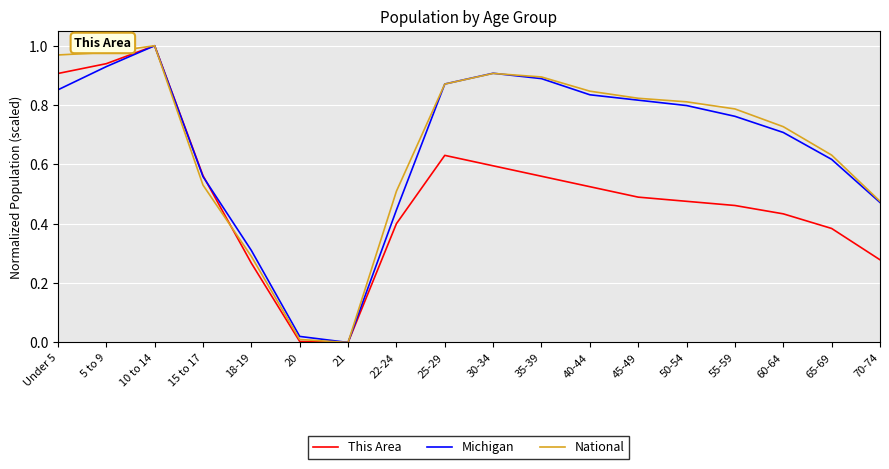

Is the value of National at 18-19 greater than the value of This Area at 5 to 9?

No